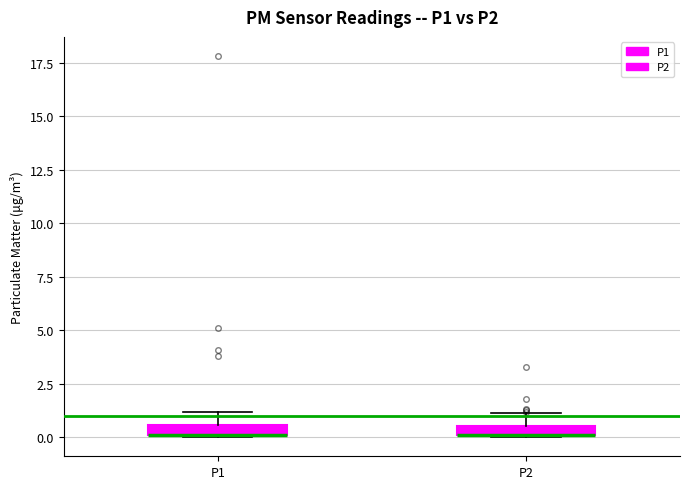

Where is the lower edge of the box for P2 on the y-axis? The values are not printed on the chart, so give them approximately, as read against the axis.

0.0